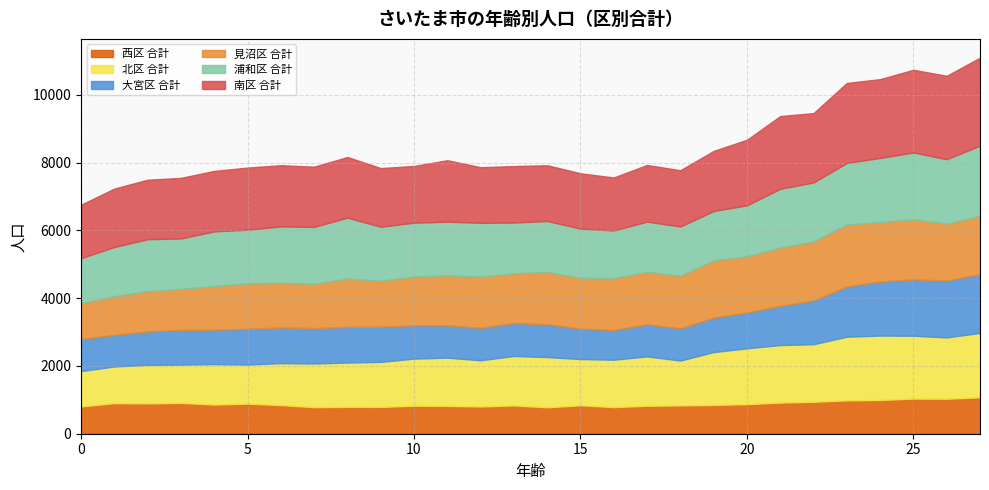

Which series has the widest spread of values?

南区 合計